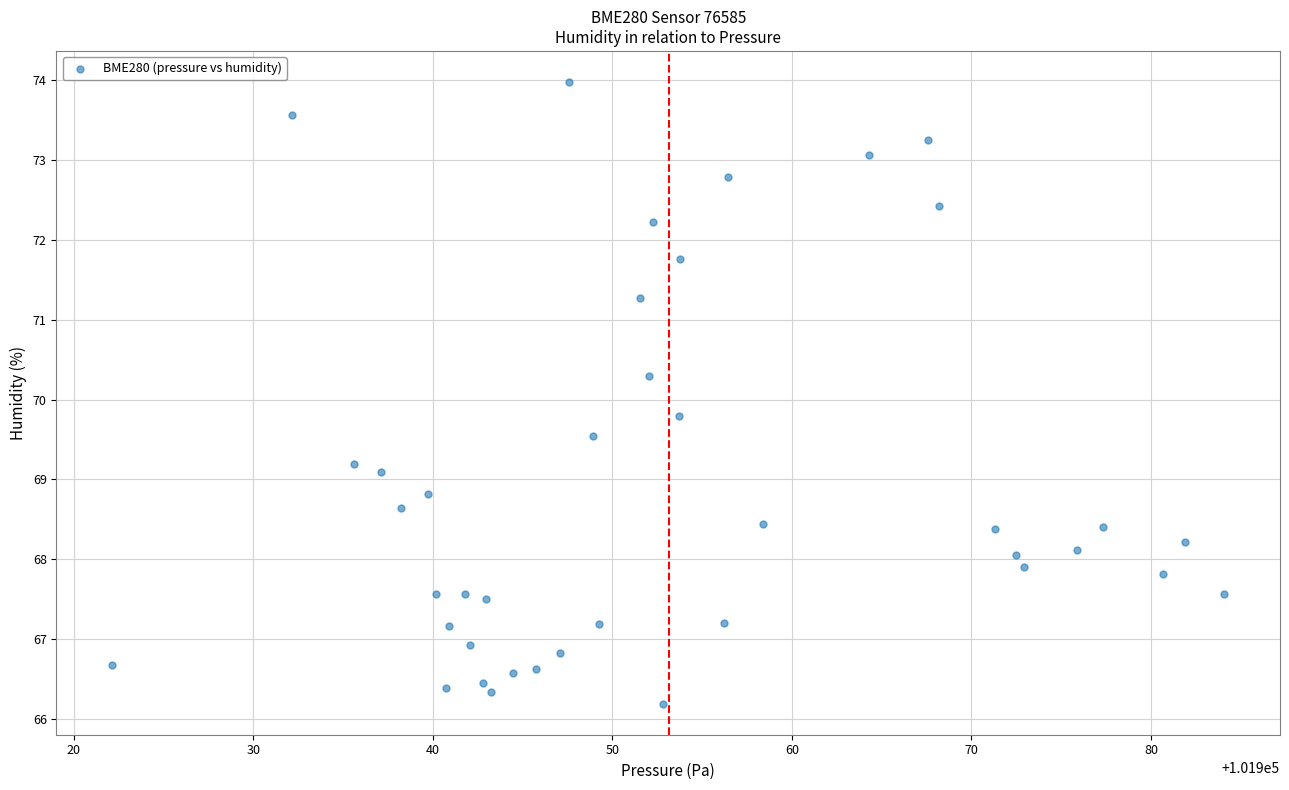

What is the range of X values (max minus min)?

62.0